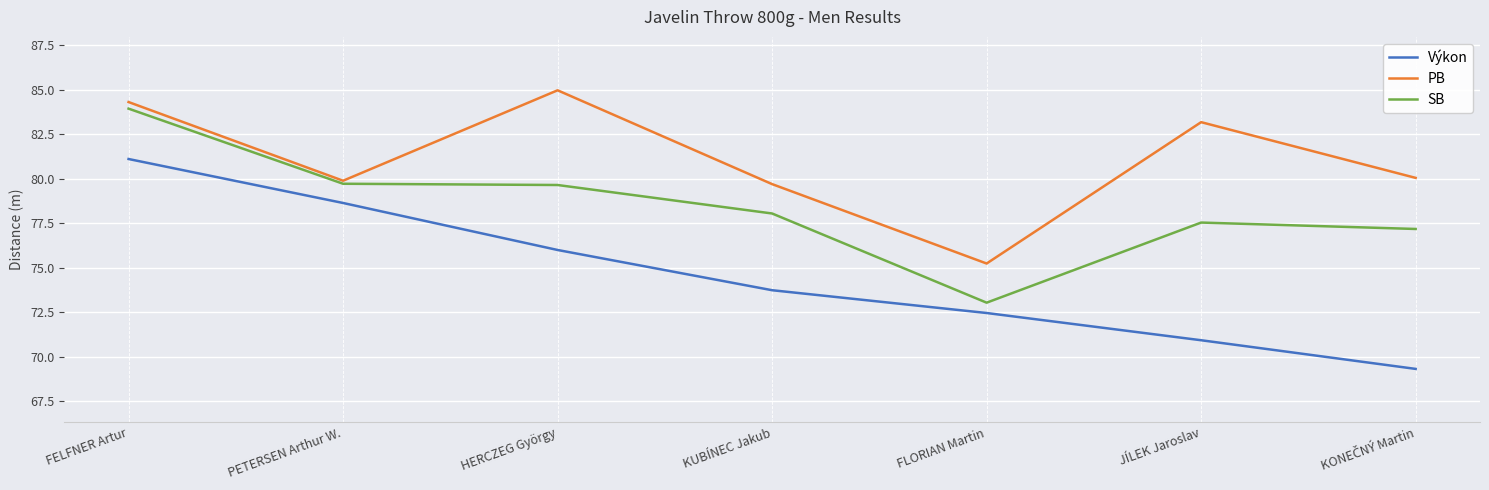

What position from the left is KUBÍNEC Jakub?

4